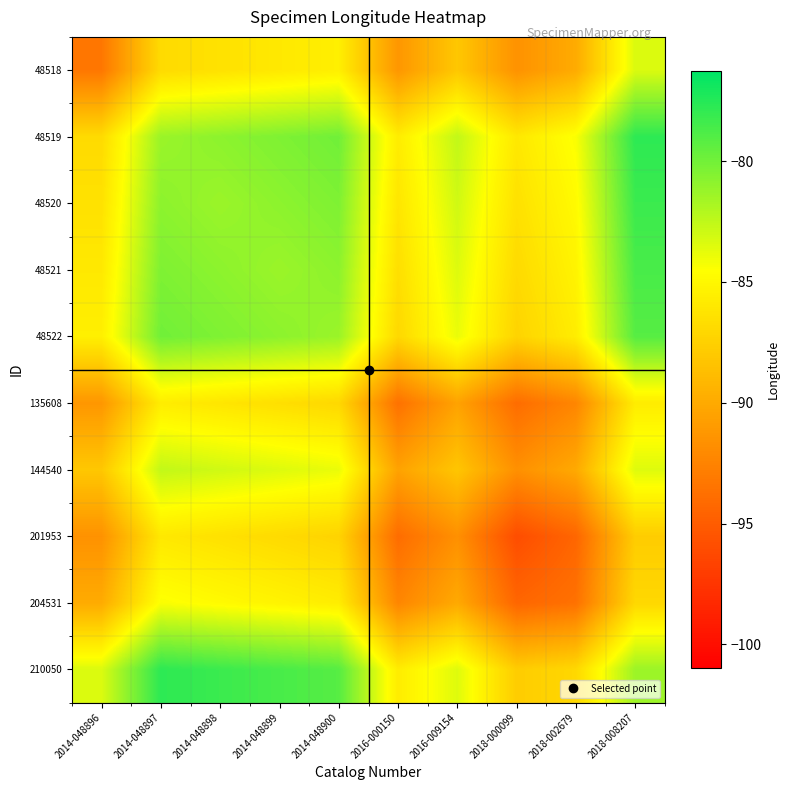

What is the total value across all series at 2018-002679?

-887.4